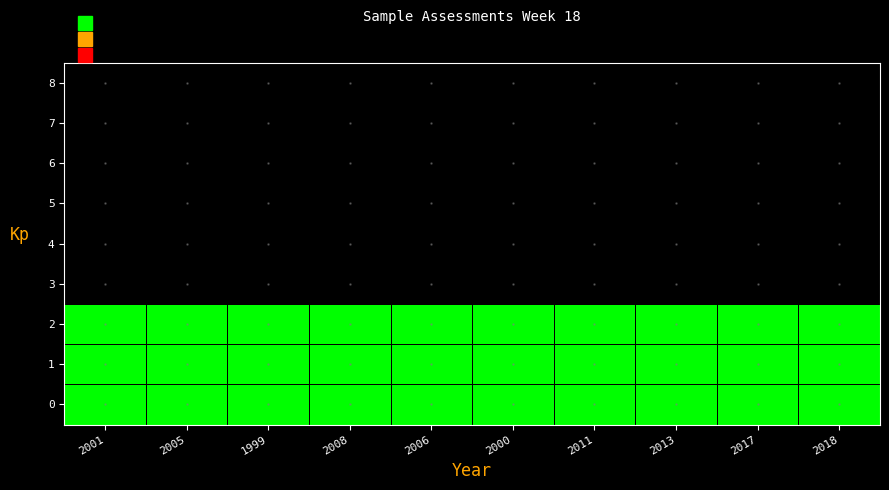

At how many categories does at least one series exceed 0?

10